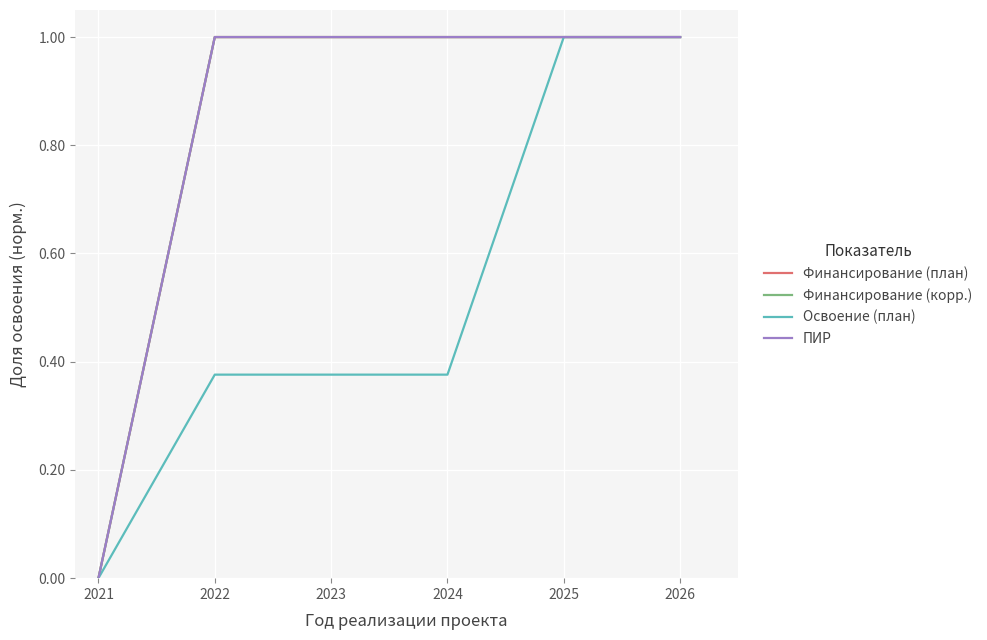

What is the maximum value for Финансирование (план)?

1.0